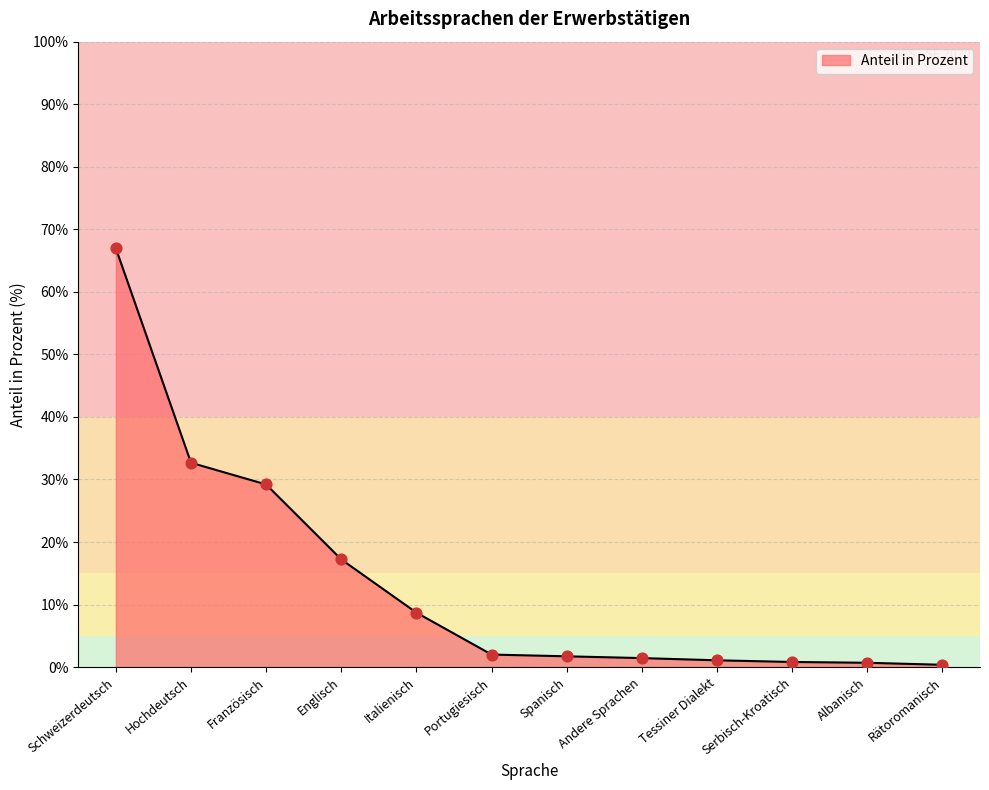

What is the ratio of the value at Englisch to the value at Tessiner Dialekt?

15.8